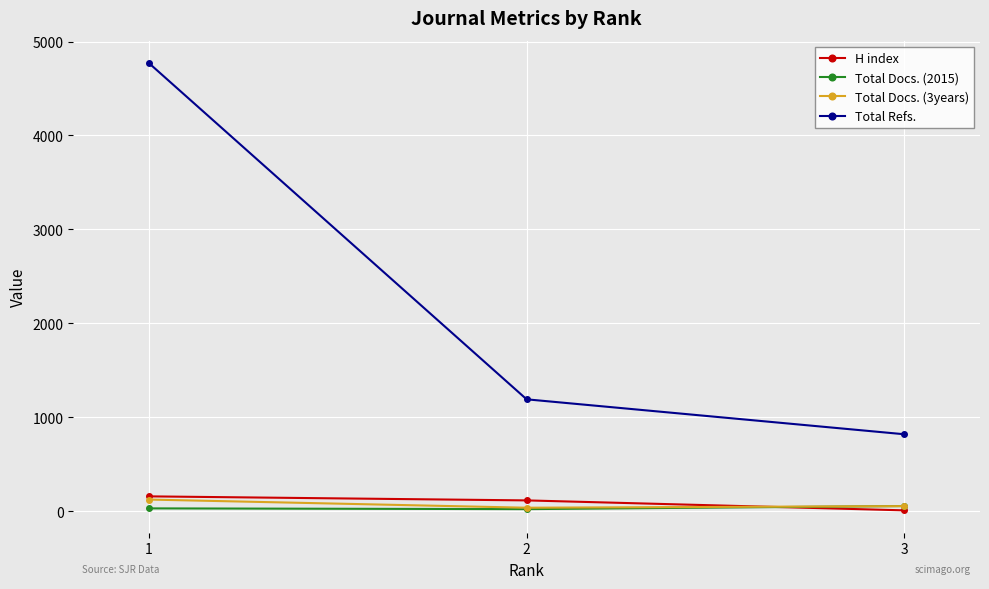

Count the H index values in the range 9 to 158.

3